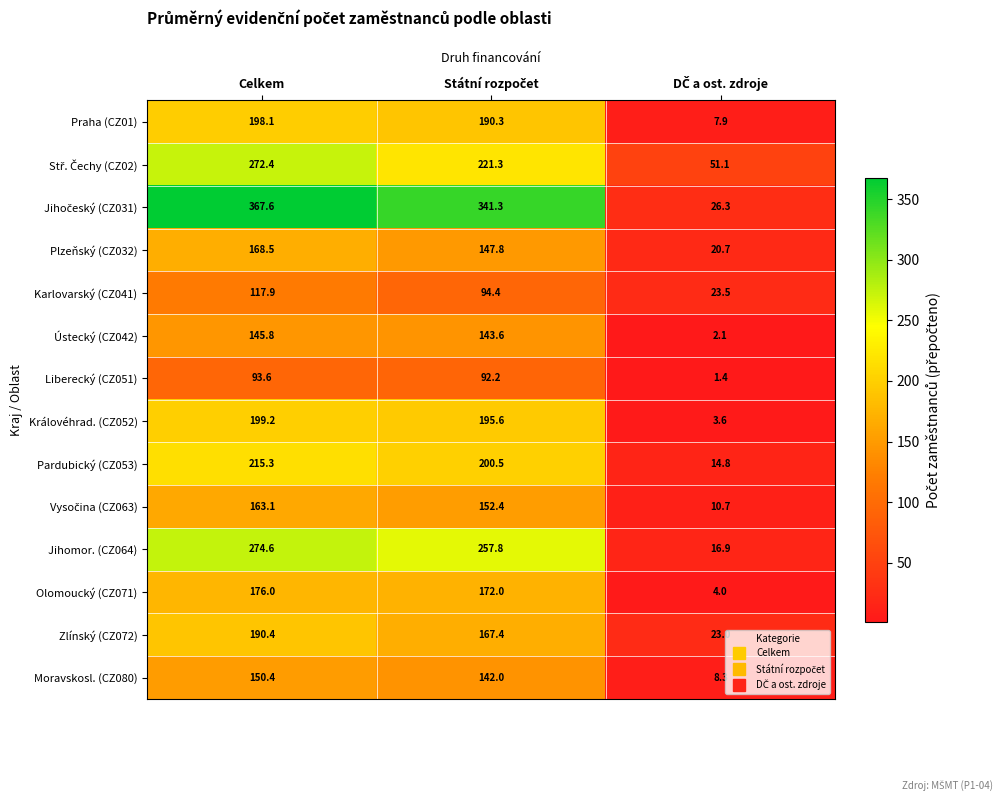

How many categories are shown in the chart?

3